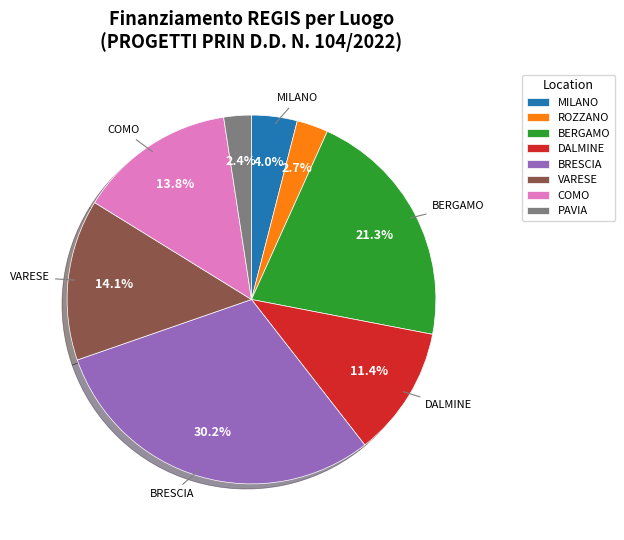

Does any single category account for the majority?

No